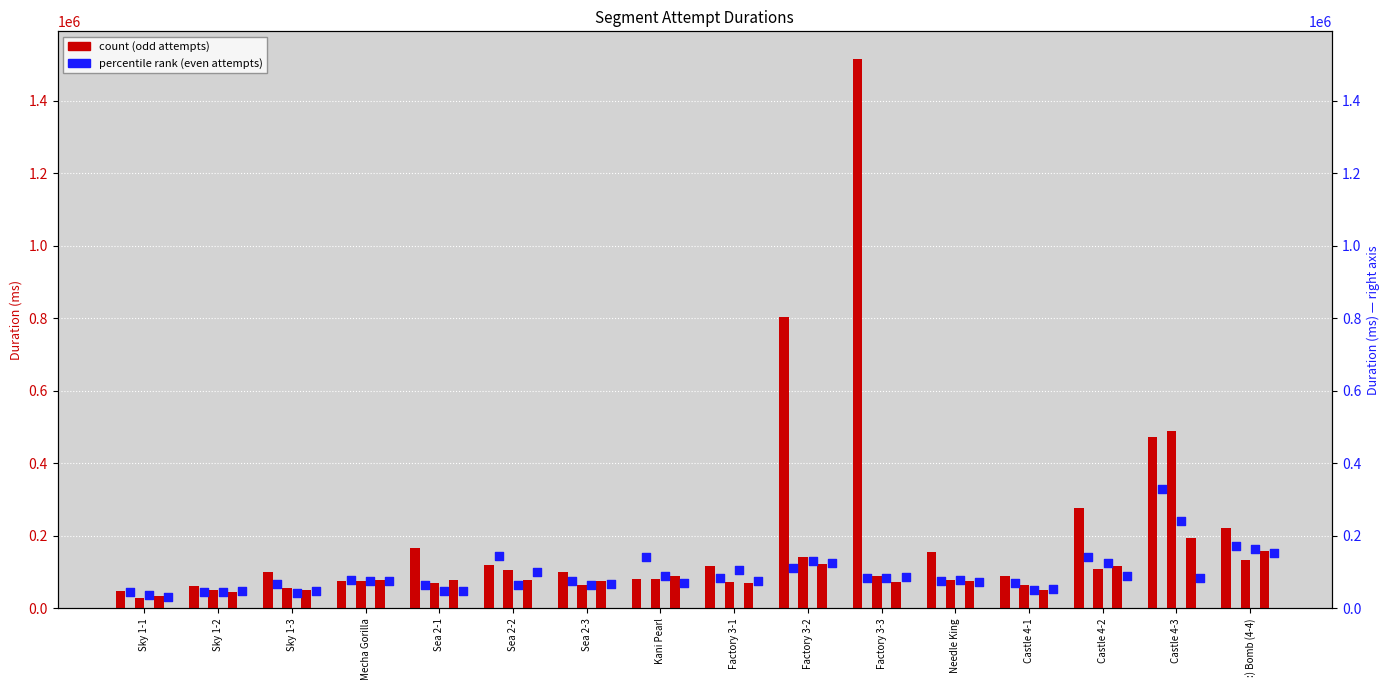

At how many categories does at least one series exceed 1284899?

1